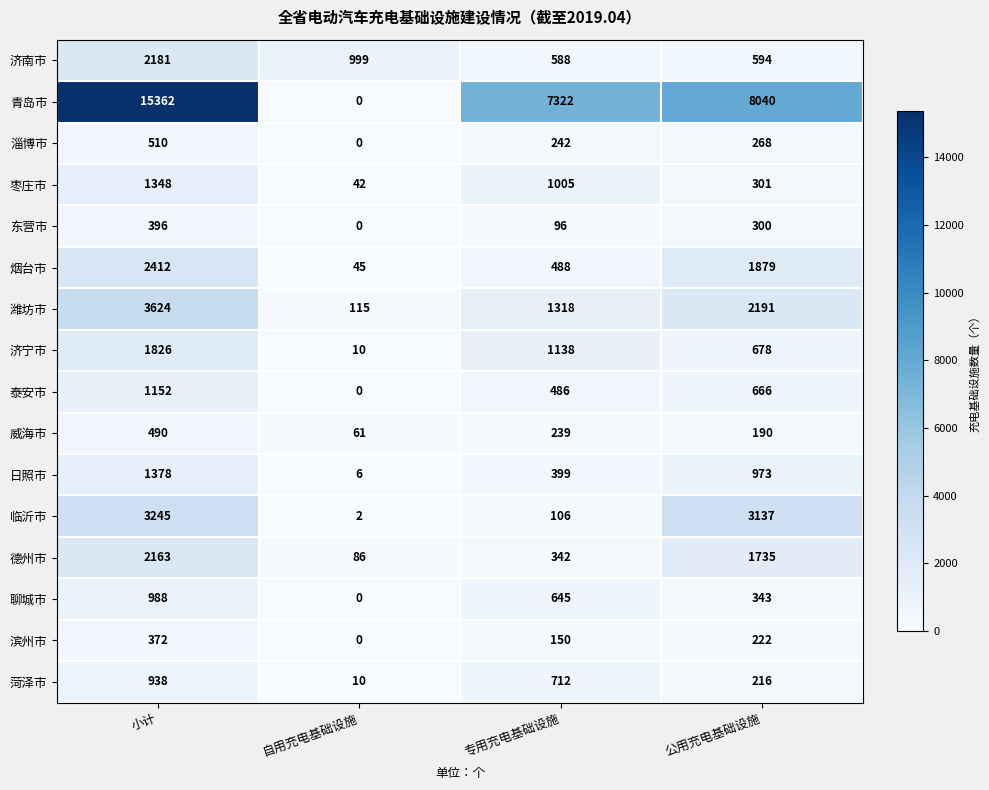

At which category does the chart reach its minimum across all series?

自用充电基础设施